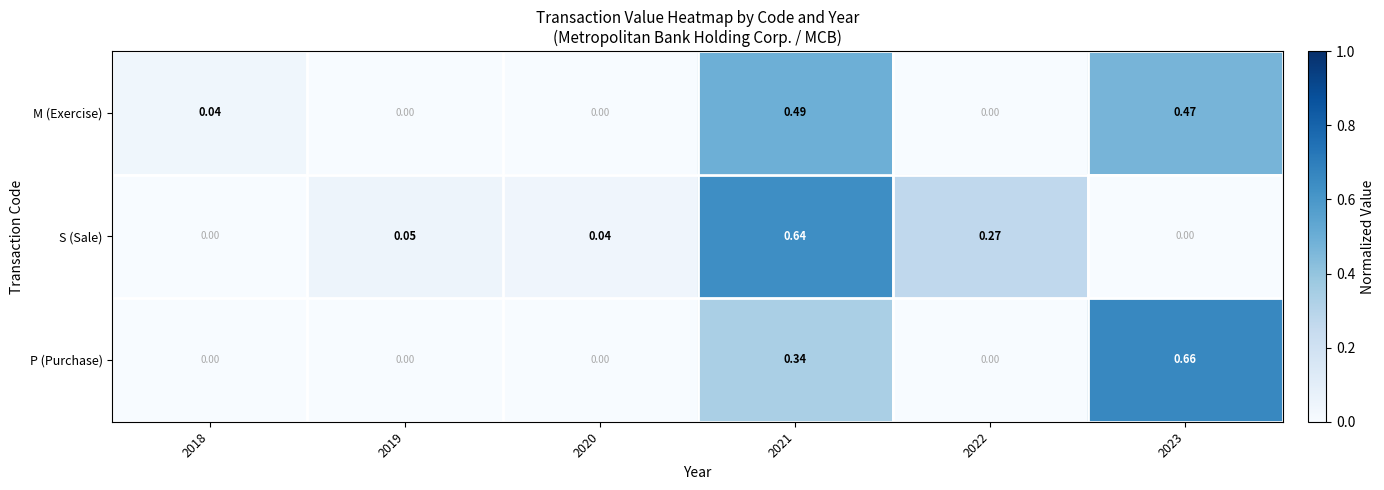

Is the value of P (Purchase) at 2020 greater than the value of S (Sale) at 2020?

No